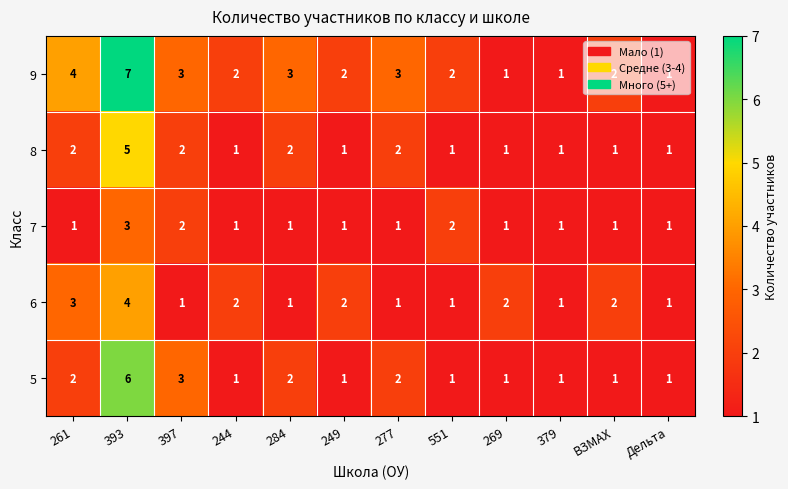

Which series has the largest total across all categories?

9